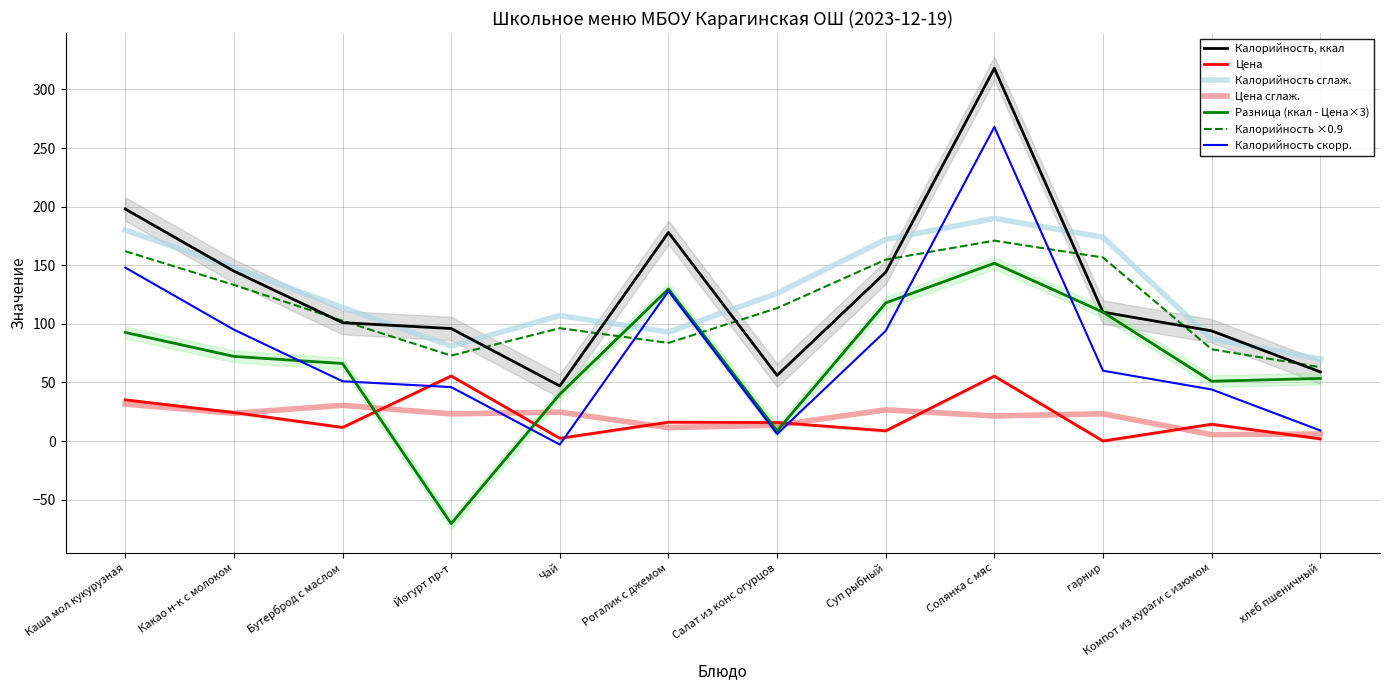

Is this an area chart (filled region under the line)?

No